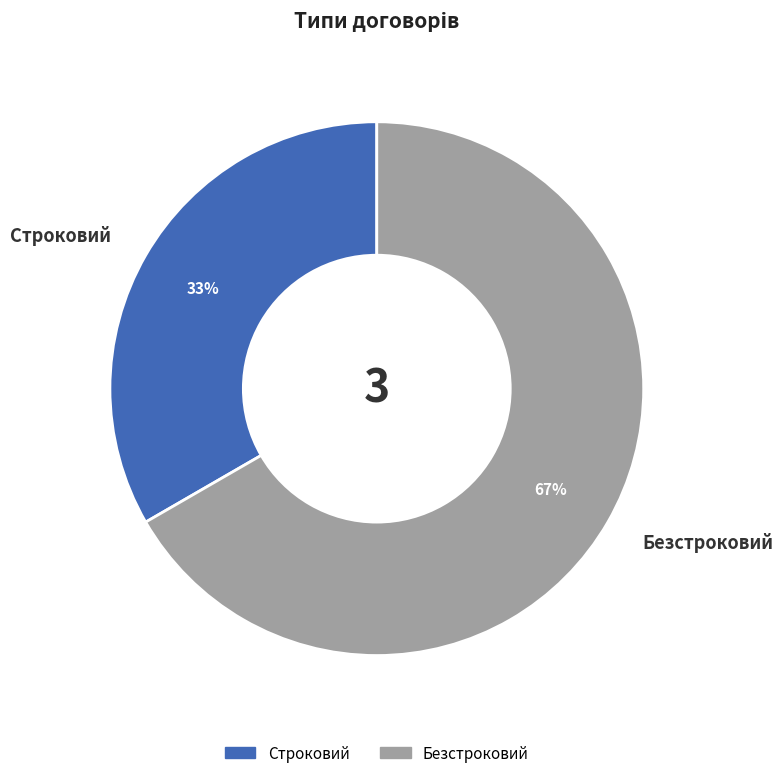

What is the majority slice?

Безстроковий